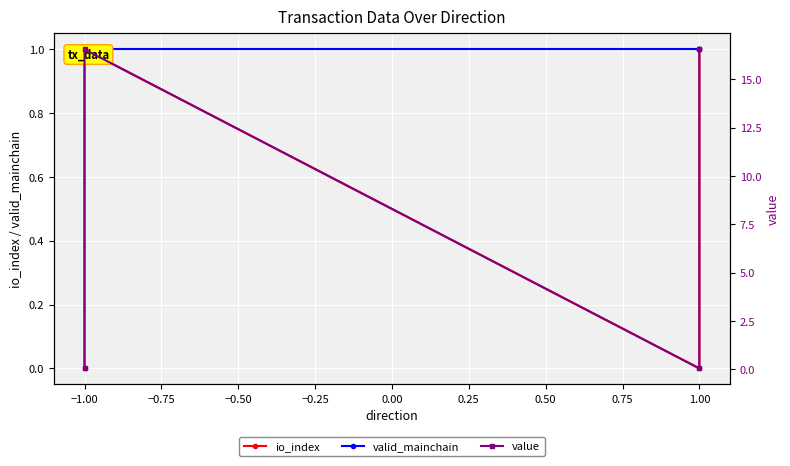

How many lines are shown in the chart?

3